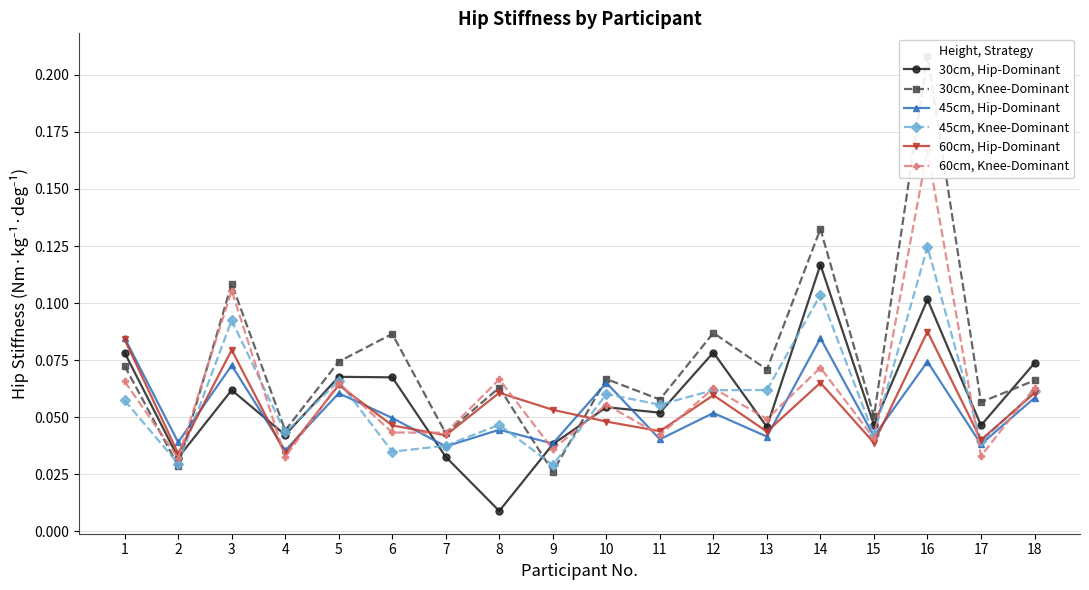

How many series are shown in this chart?

6